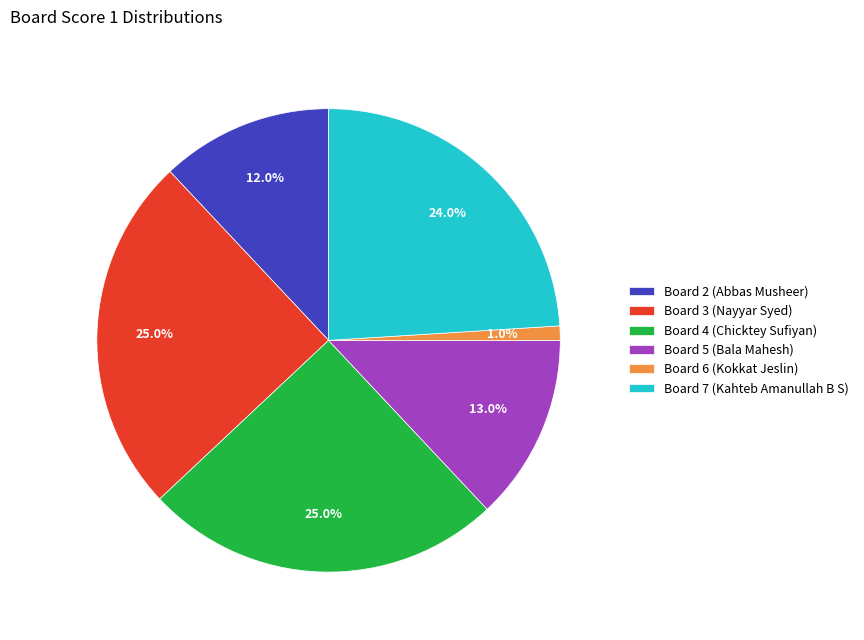

What is the smallest slice in the pie chart?

Board 6 (Kokkat Jeslin)